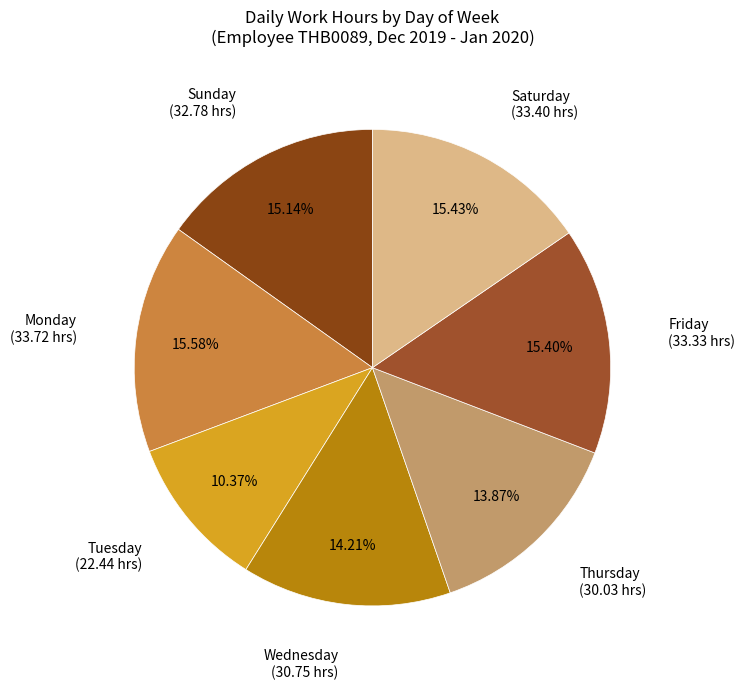

How many segments does this pie chart have?

7